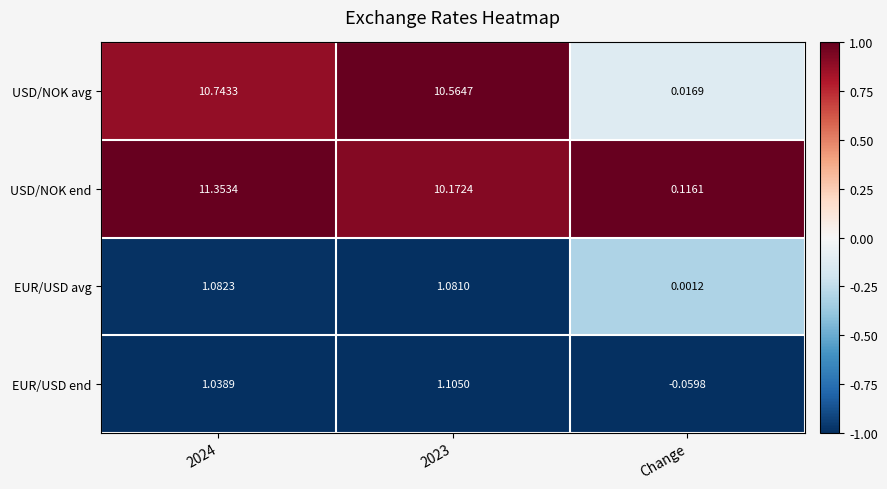

At 2024, list the series in order from smallest to largest.

EUR/USD end, EUR/USD avg, USD/NOK avg, USD/NOK end